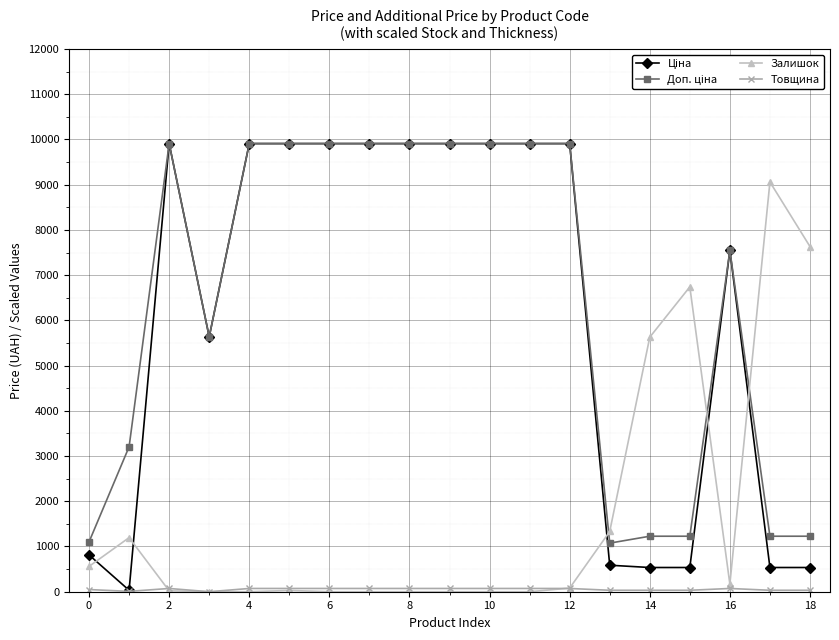

What is the greatest value displayed?

9908.5